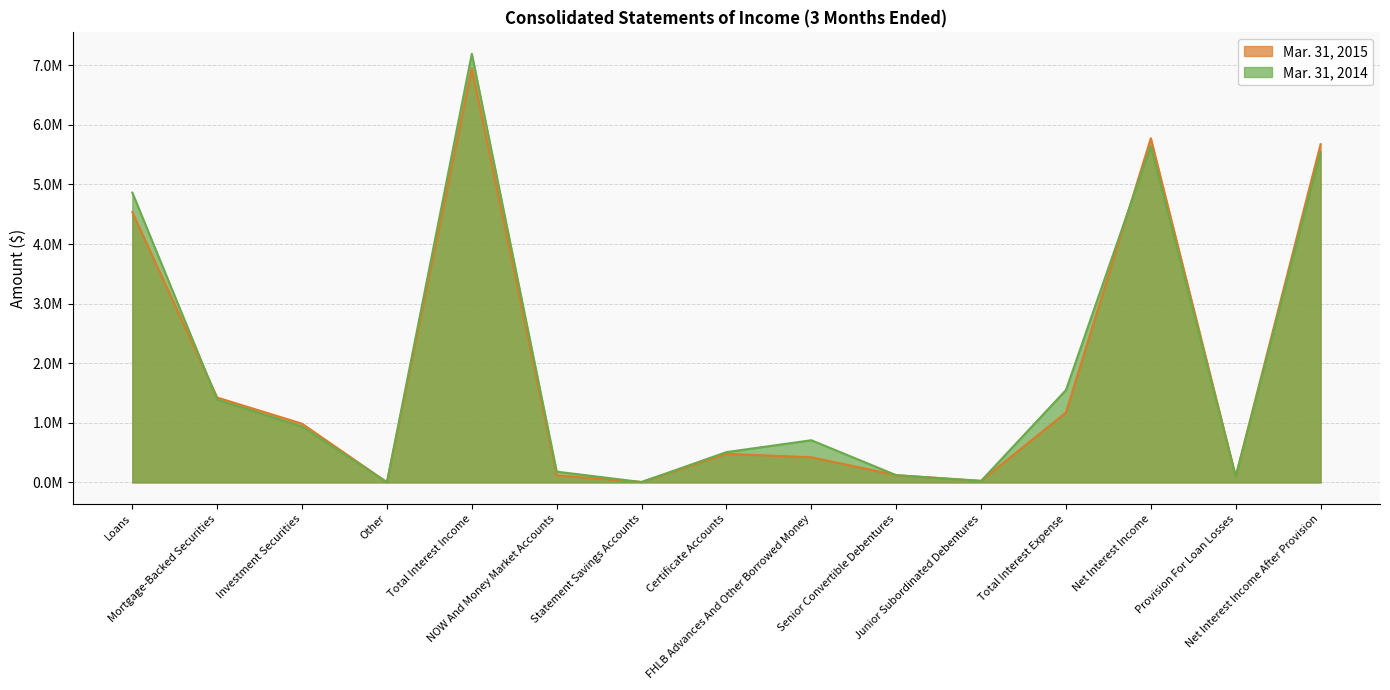

Does the chart display data point markers on the line(s)?

No